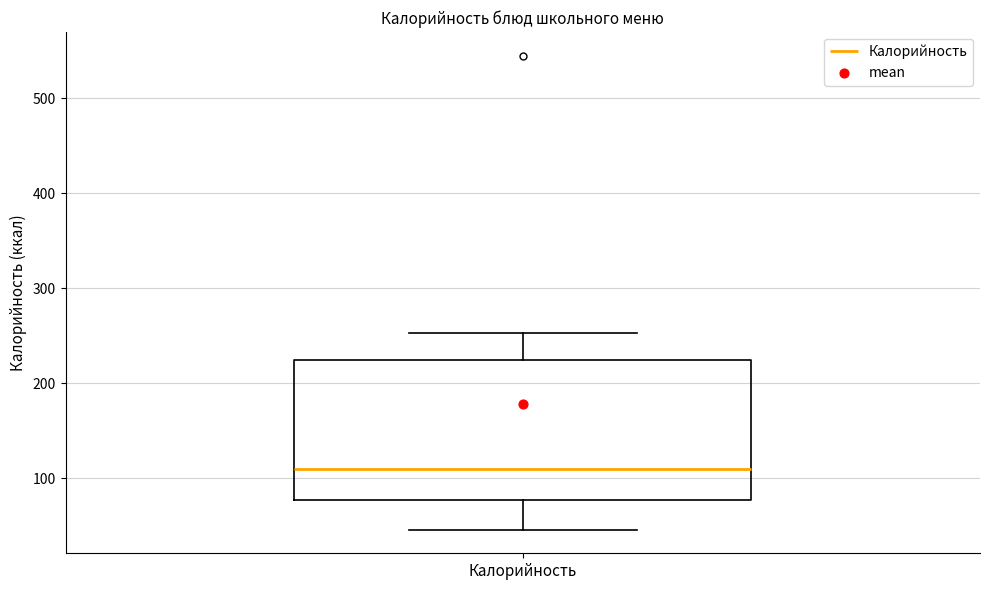

Transcribe this box plot: give where the median line is, the range the box spans, and where the two whiskers end, as read against the y-axis. The values are not printed on the chart, so give them approximately, as read against the axis.

median 110, box 80 to 220, whiskers 50 to 250